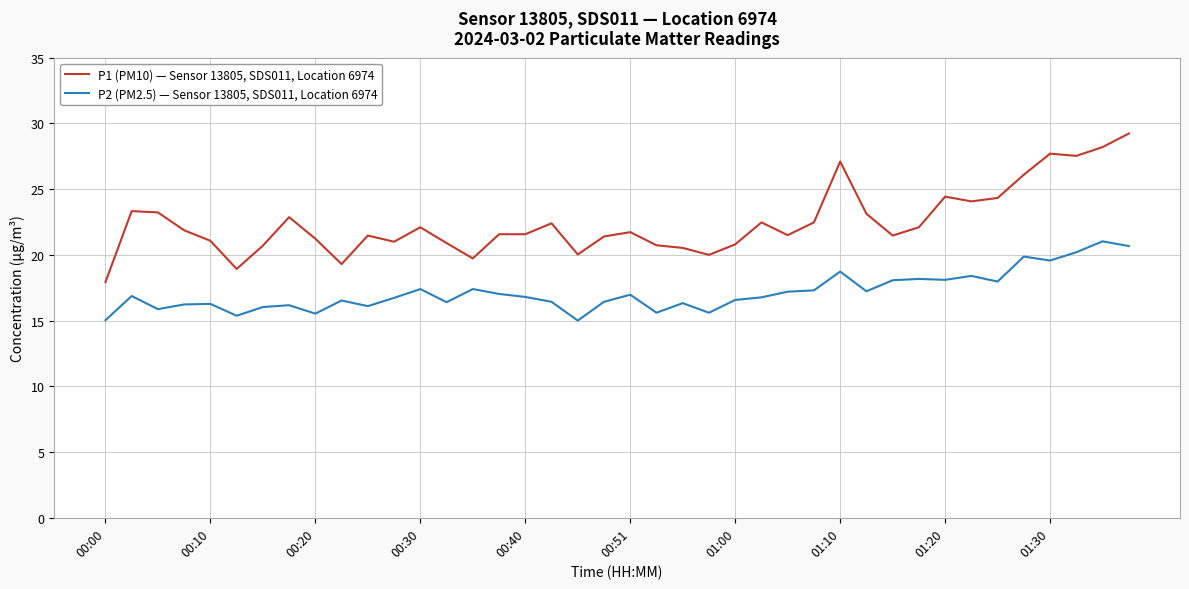

Which series has the largest range (max minus min)?

P1 (PM10) — Sensor 13805, SDS011, Location 6974